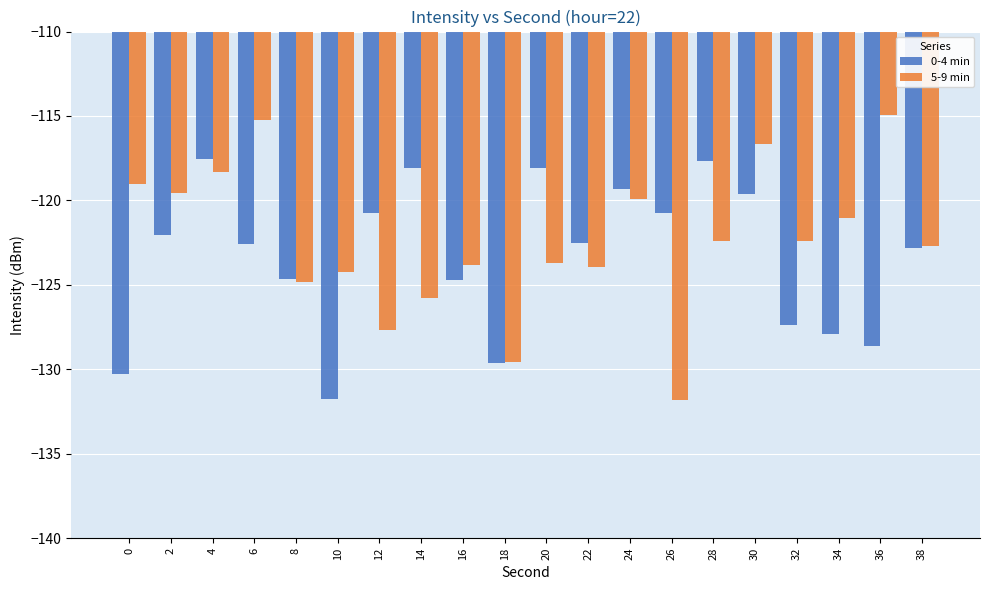

Which series has the widest spread of values?

5-9 min